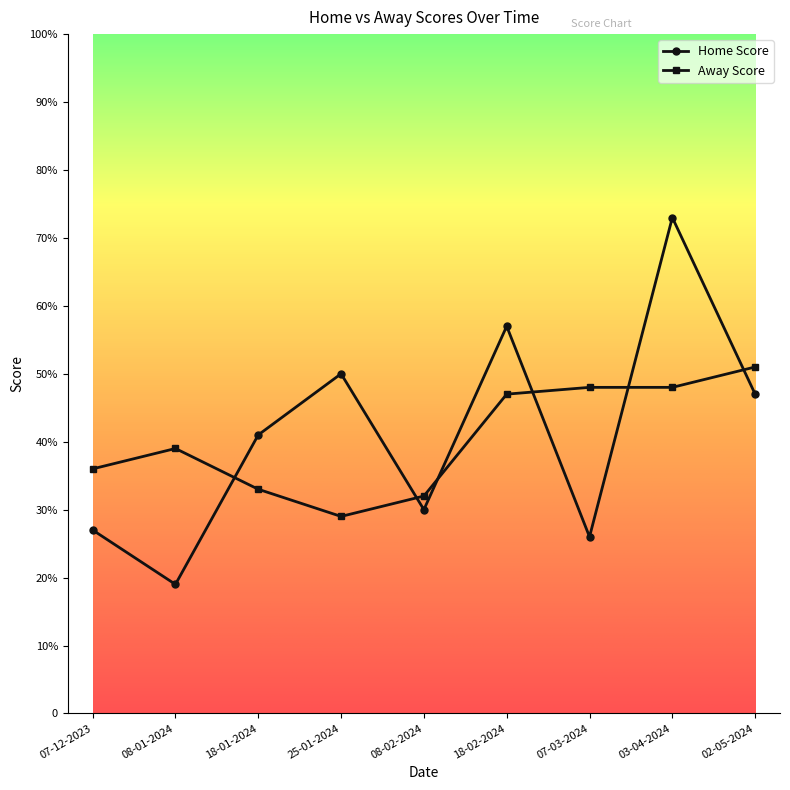

Reading left to right, what are all the values shown in this chart?

Home Score: 07-12-2023=27	08-01-2024=19	18-01-2024=41	25-01-2024=50	08-02-2024=30	18-02-2024=57	07-03-2024=26	03-04-2024=73	02-05-2024=47
Away Score: 07-12-2023=36	08-01-2024=39	18-01-2024=33	25-01-2024=29	08-02-2024=32	18-02-2024=47	07-03-2024=48	03-04-2024=48	02-05-2024=51